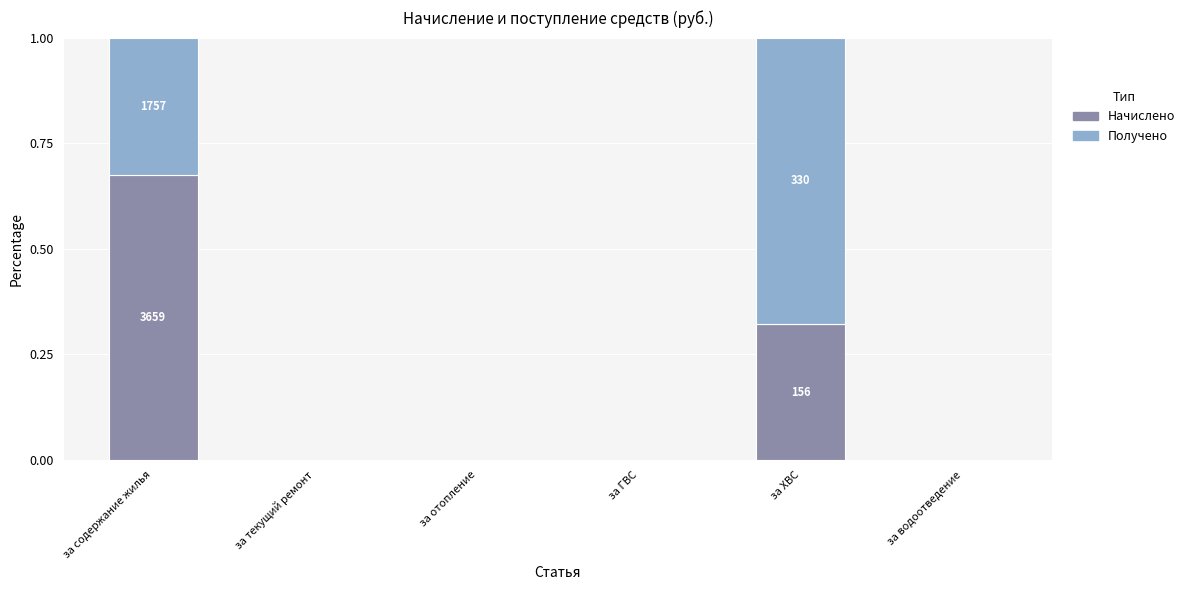

Is it true that Начислено equals 1.0 at за содержание жилья?

False